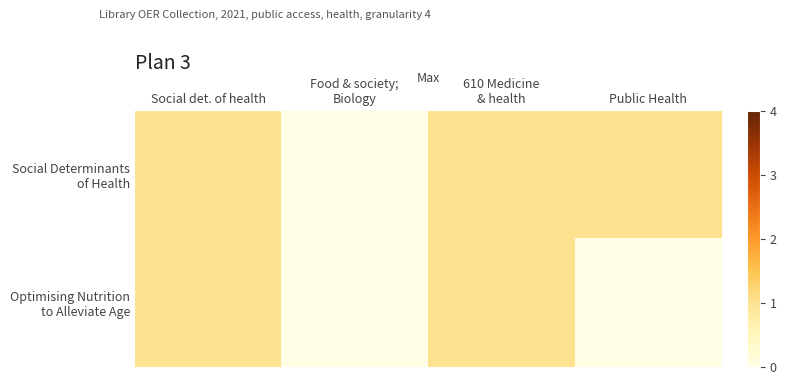

Count the number of data series in this chart.

2